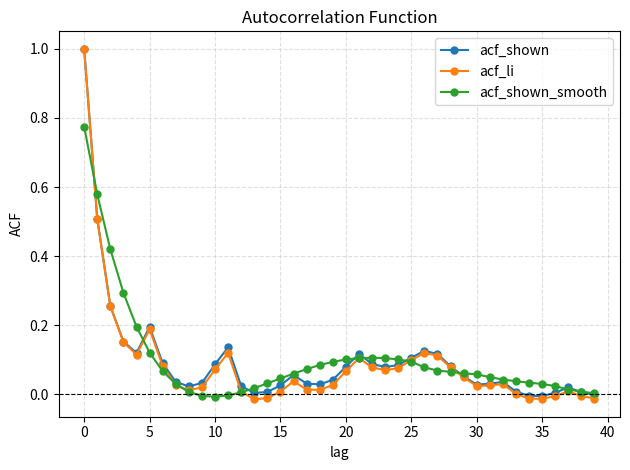

What is the highest value of the acf_li series?

1.0